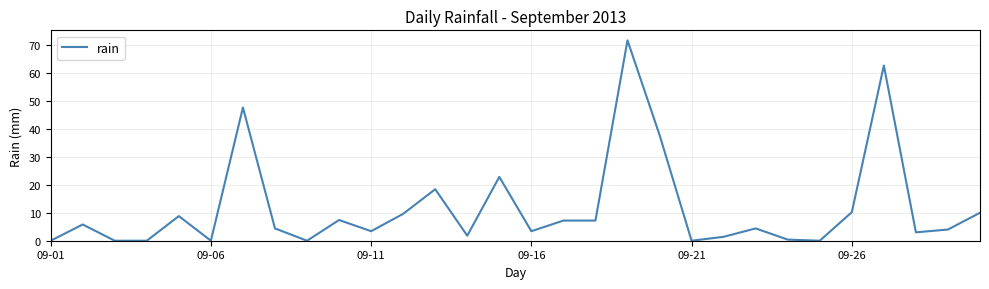

Count the number of categories in the chart.

30